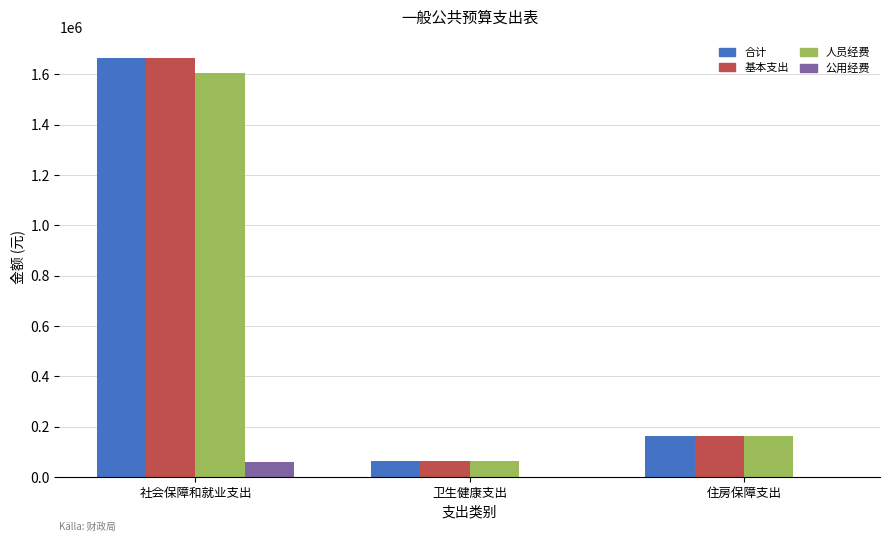

At which category is the sum across all series the highest?

社会保障和就业支出